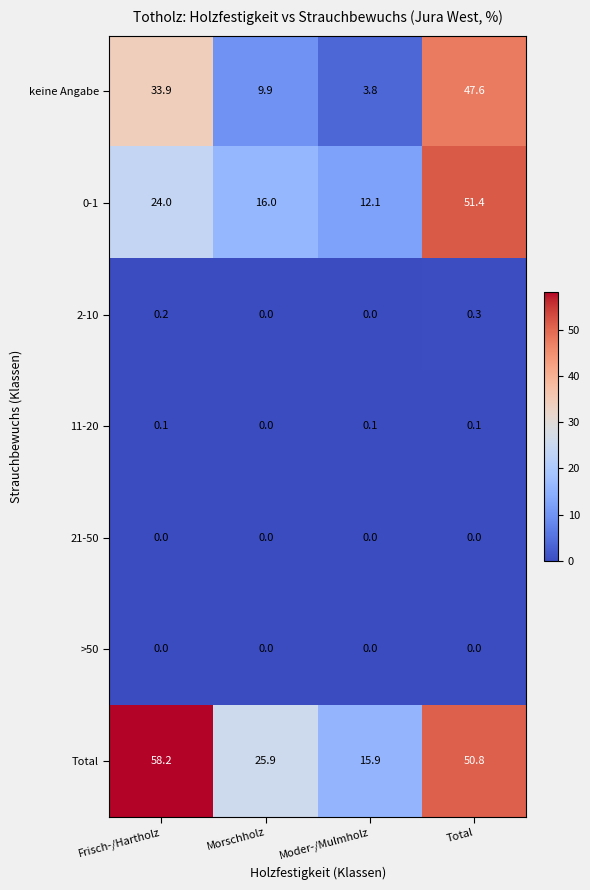

What is the total value across all series at Moder-/Mulmholz?

31.9